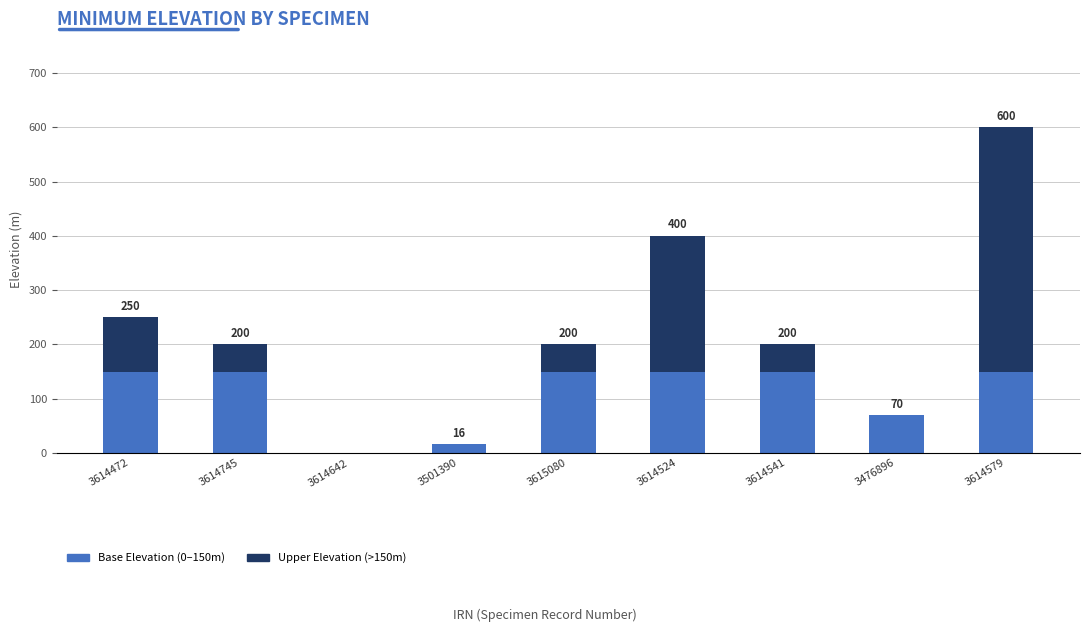

Is it true that Base Elevation (0–150m) equals 72 at 3614524?

False